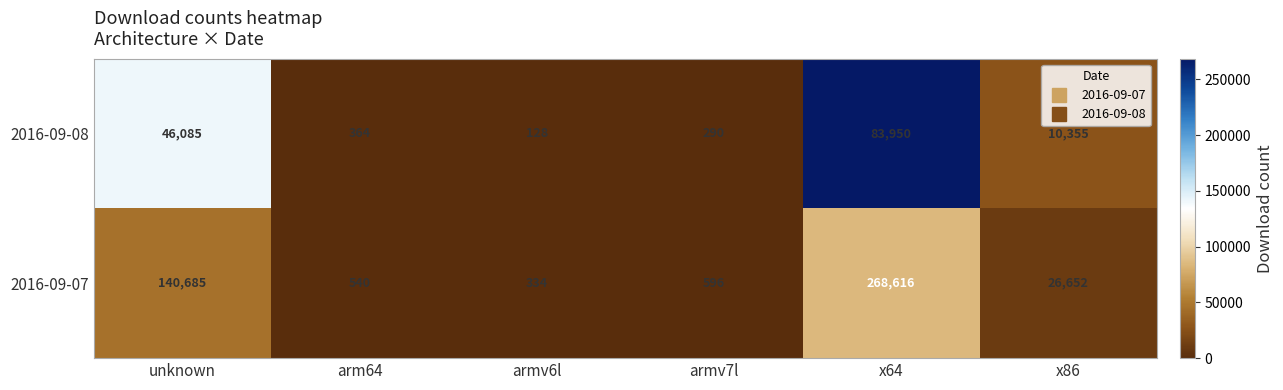

List the series in order of their peak value, lowest first.

2016-09-08, 2016-09-07